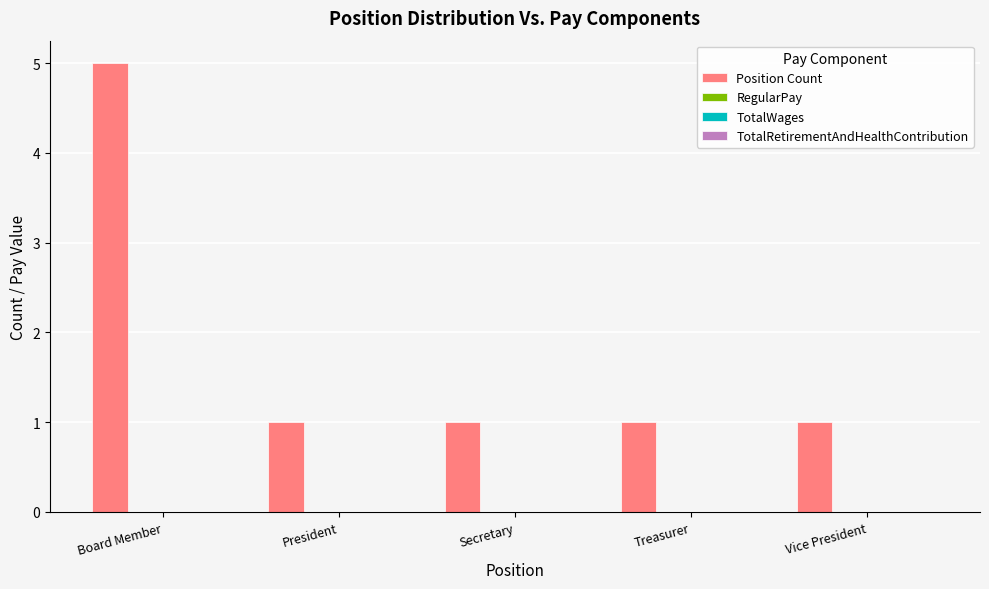

What is the difference between the maximum and second lowest values?

4